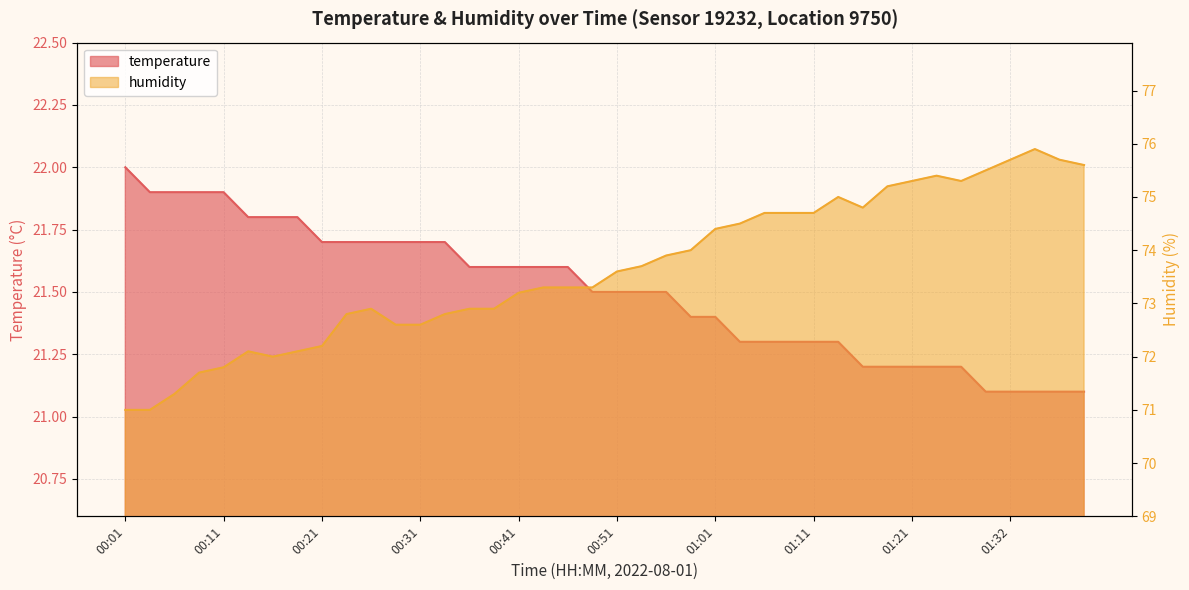

How many data points in humidity are above 73?

24